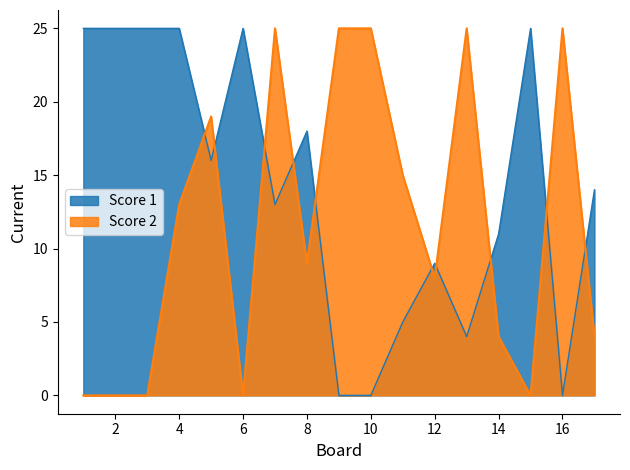

At which category is the sum across all series the highest?

4